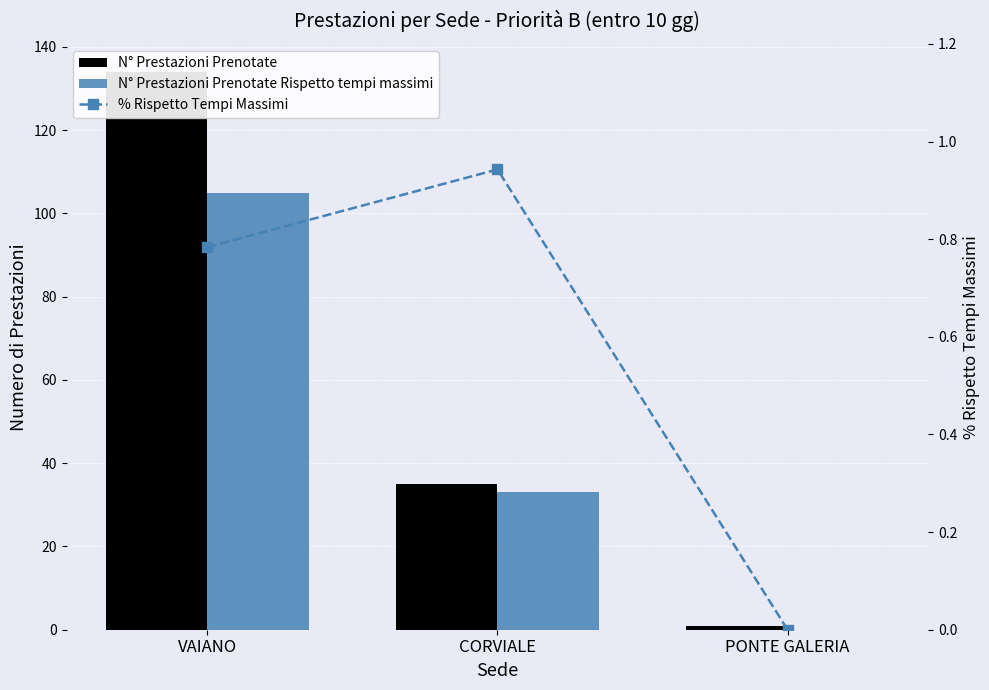

Which series has the widest spread of values?

N° Prestazioni Prenotate